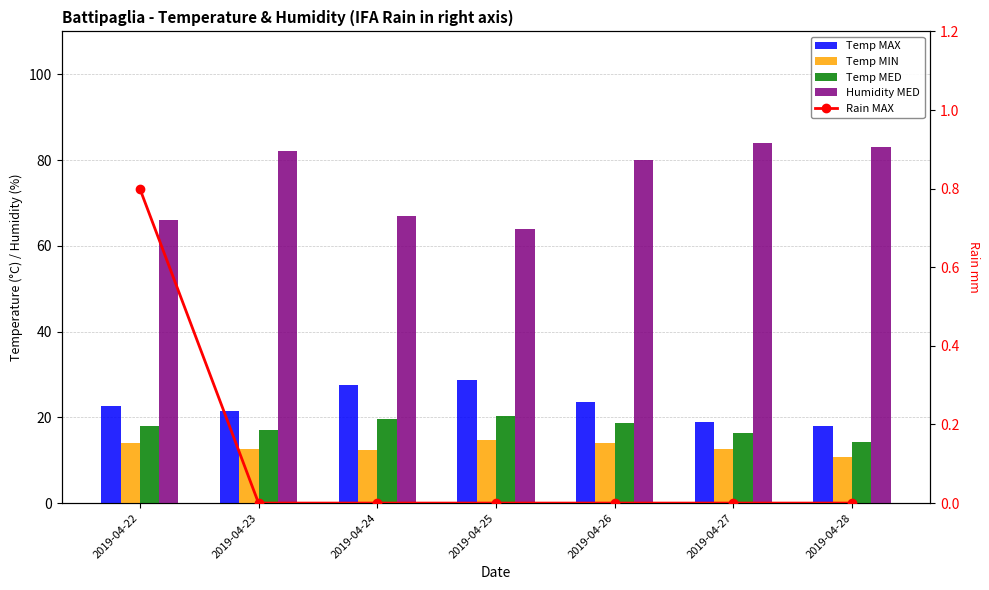

How many values in the Temp MIN series are below 12?

1